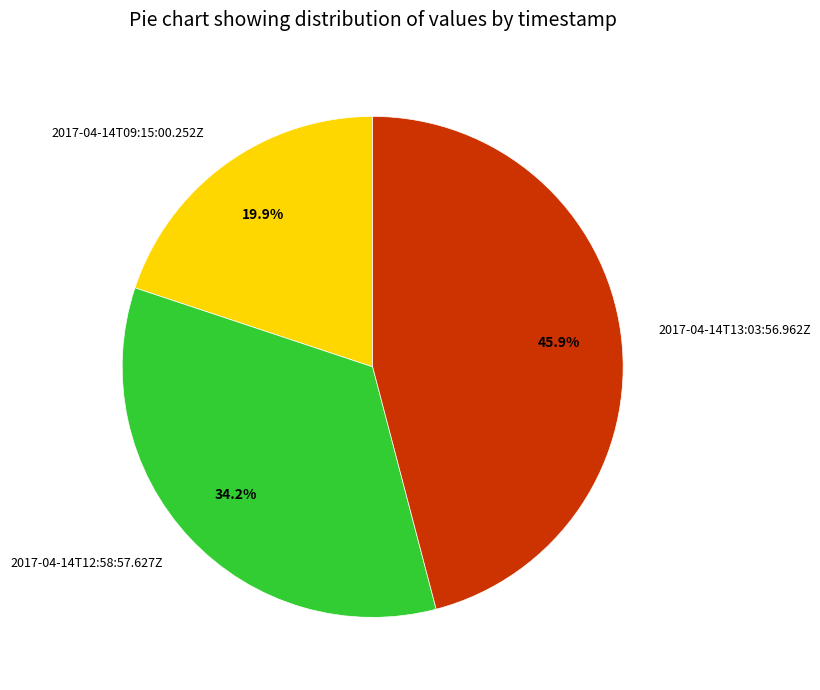

What is the ratio of the value at 2017-04-14T12:58:57.627Z to the value at 2017-04-14T13:03:56.962Z?

0.7